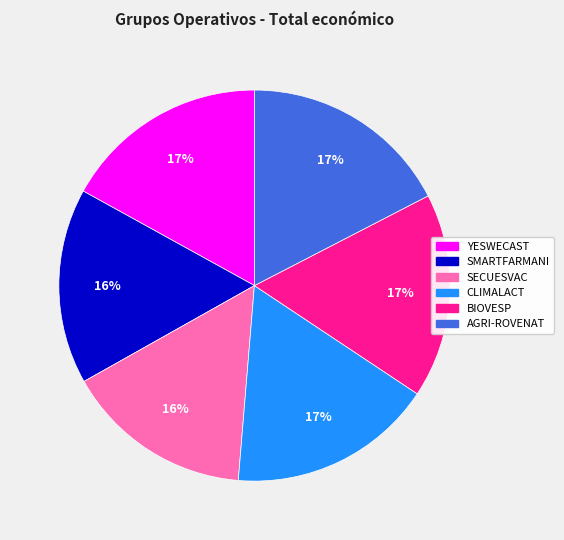

Which has a higher value, BIOVESP or SMARTFARMANI?

BIOVESP